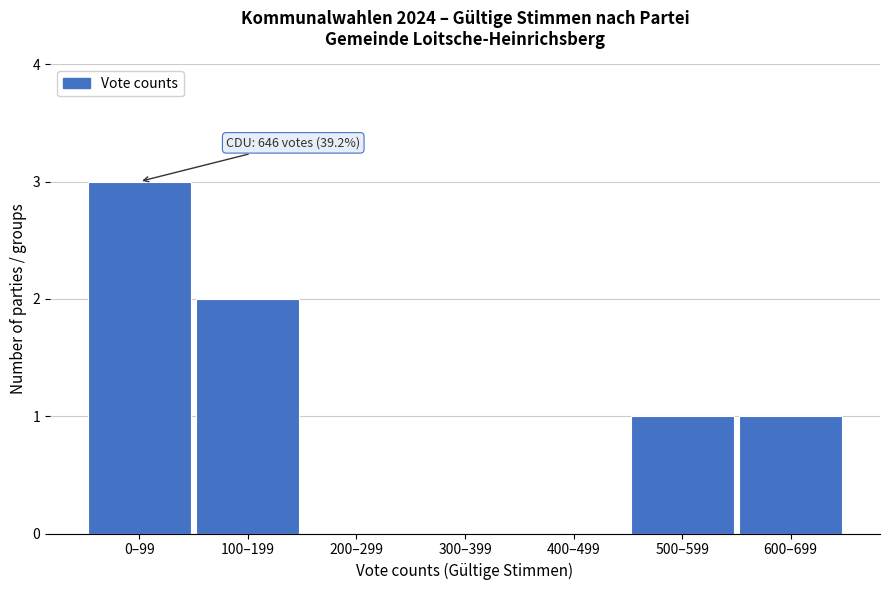

Reading left to right, list all the values displayed in this chart.

0–99=3	100–199=2	200–299=0	300–399=0	400–499=0	500–599=1	600–699=1